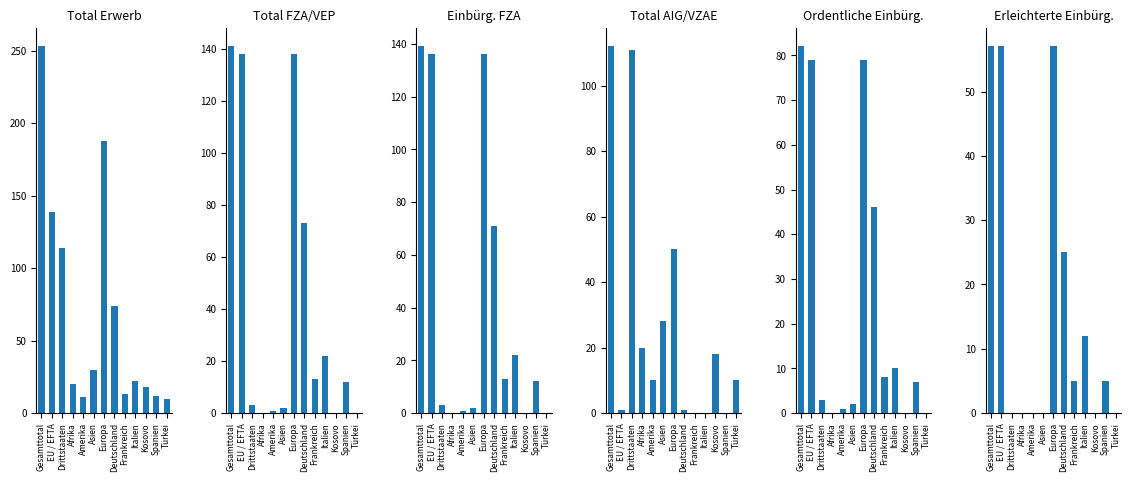

Between Amerika and Europa, which series saw the biggest shift?

Total Erwerb